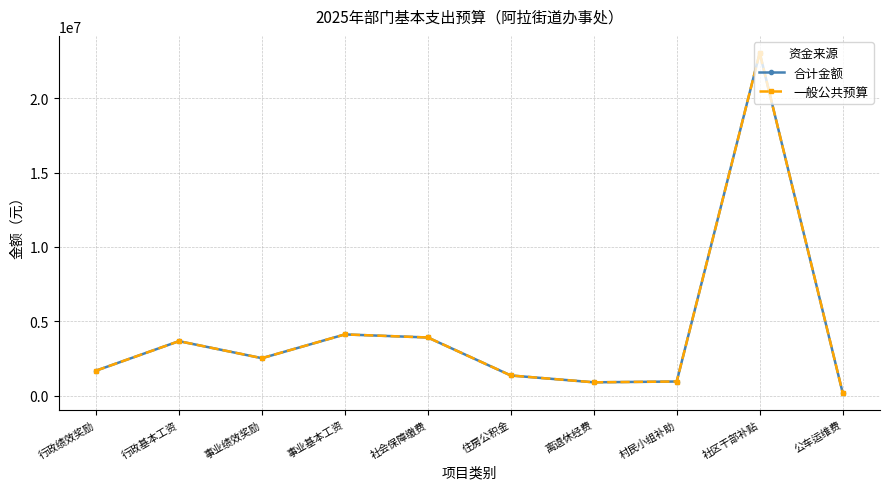

Is this an area chart (filled region under the line)?

No